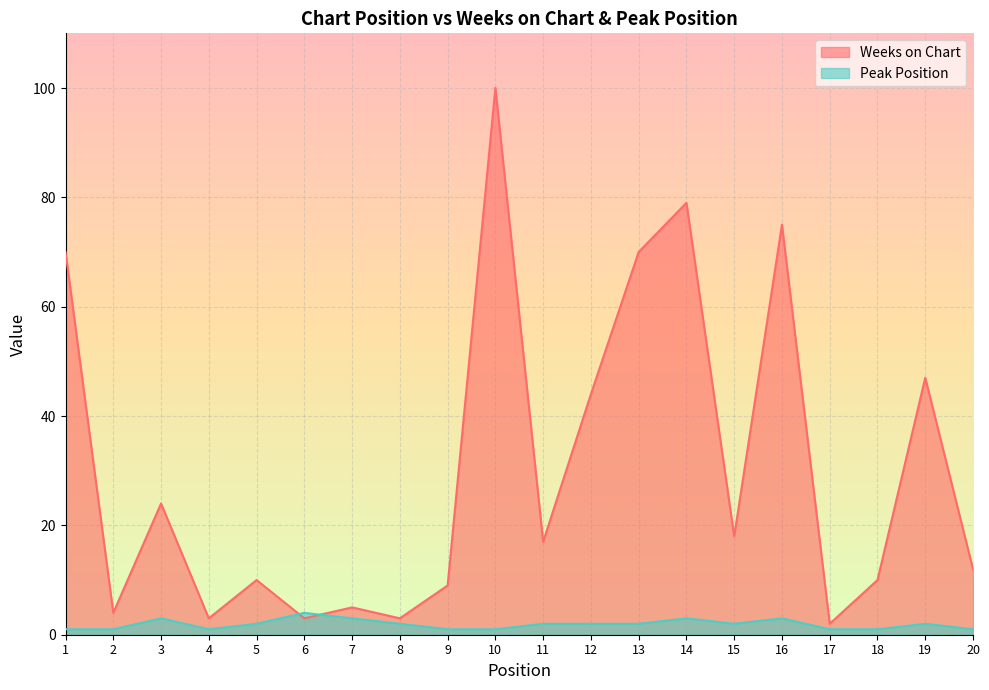

How many times do Peak Position and Weeks on Chart cross each other?

2